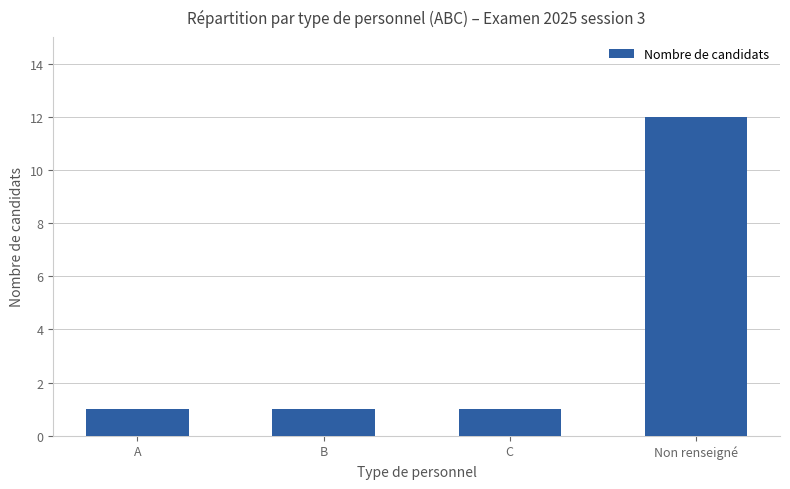

How many categories are shown in the chart?

4